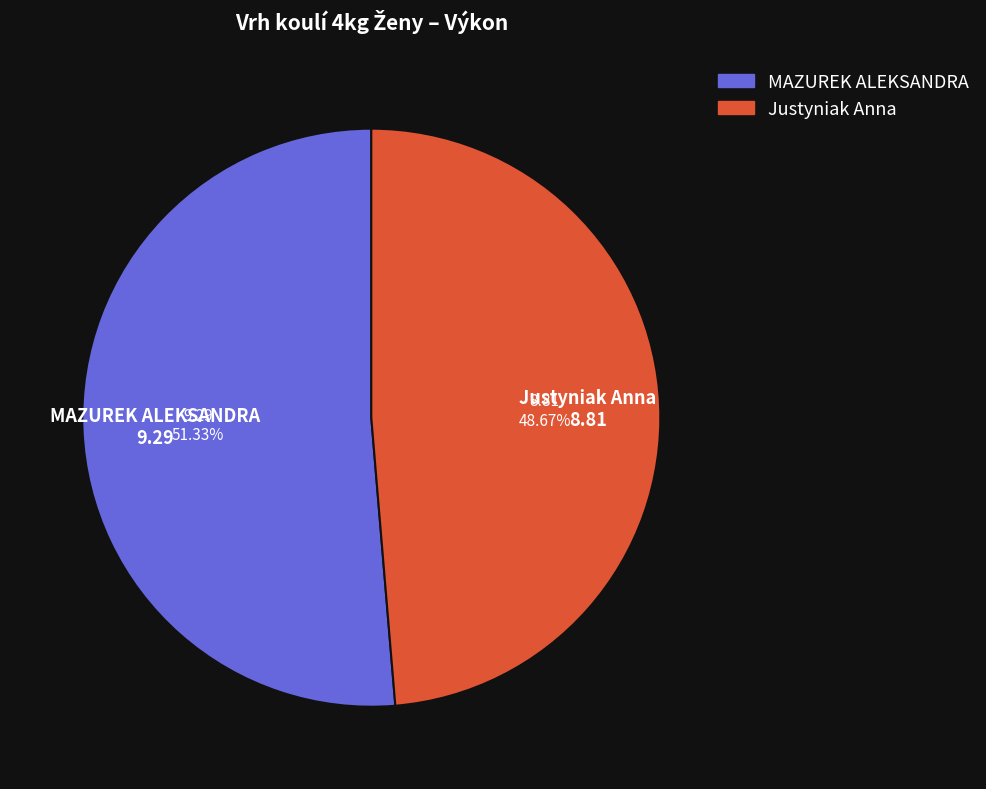

To the nearest percent, what is the combined percentage of Justyniak Anna and MAZUREK ALEKSANDRA?

100%